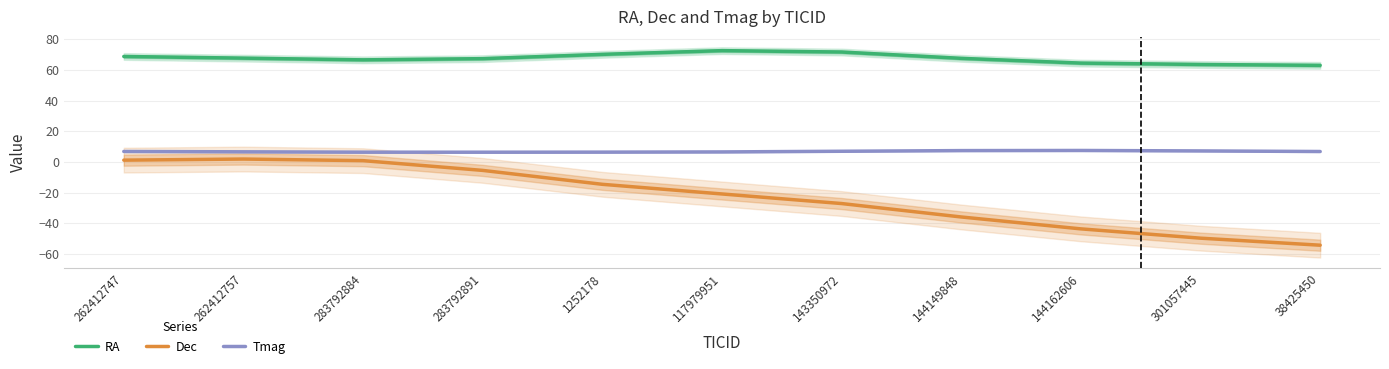

At which label does RA first exceed 67?

262412747